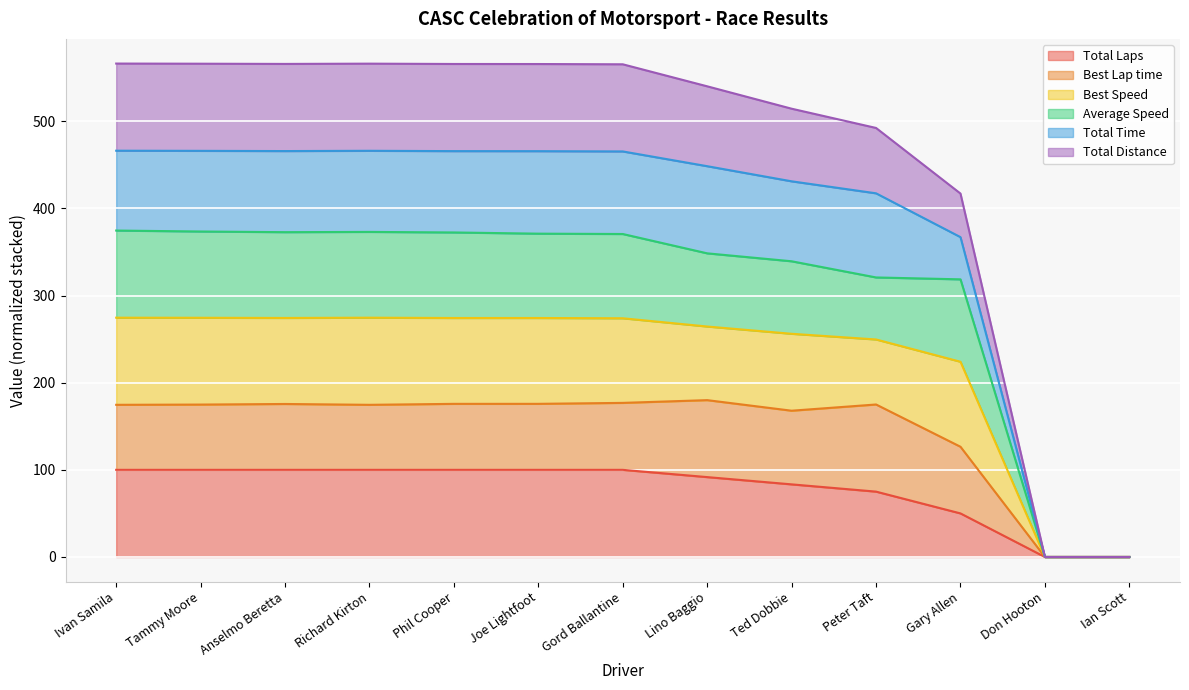

True or false: Total Laps and Total Time intersect in this chart.

False